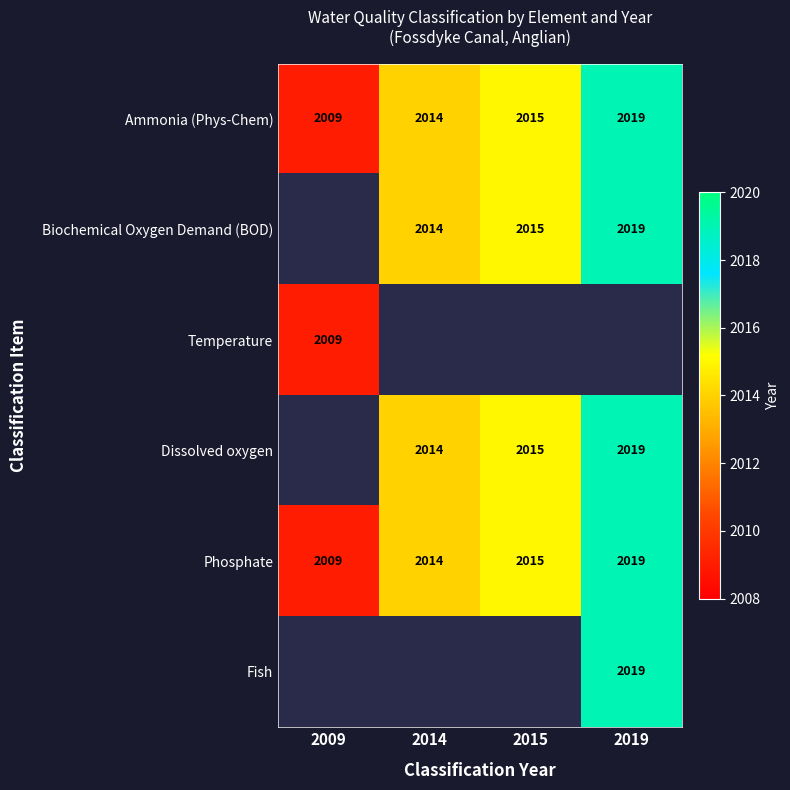

List the labels in order of Ammonia (Phys-Chem) value, largest first.

2019, 2015, 2014, 2009